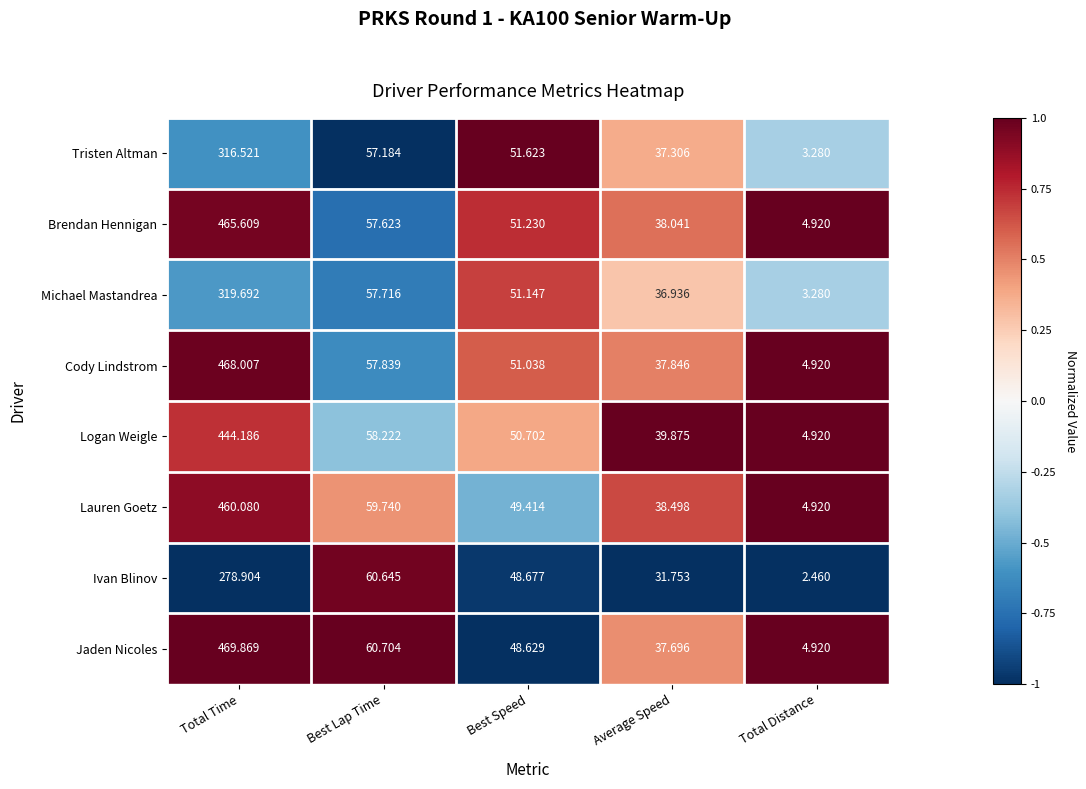

Which series has the largest range (max minus min)?

Jaden Nicoles